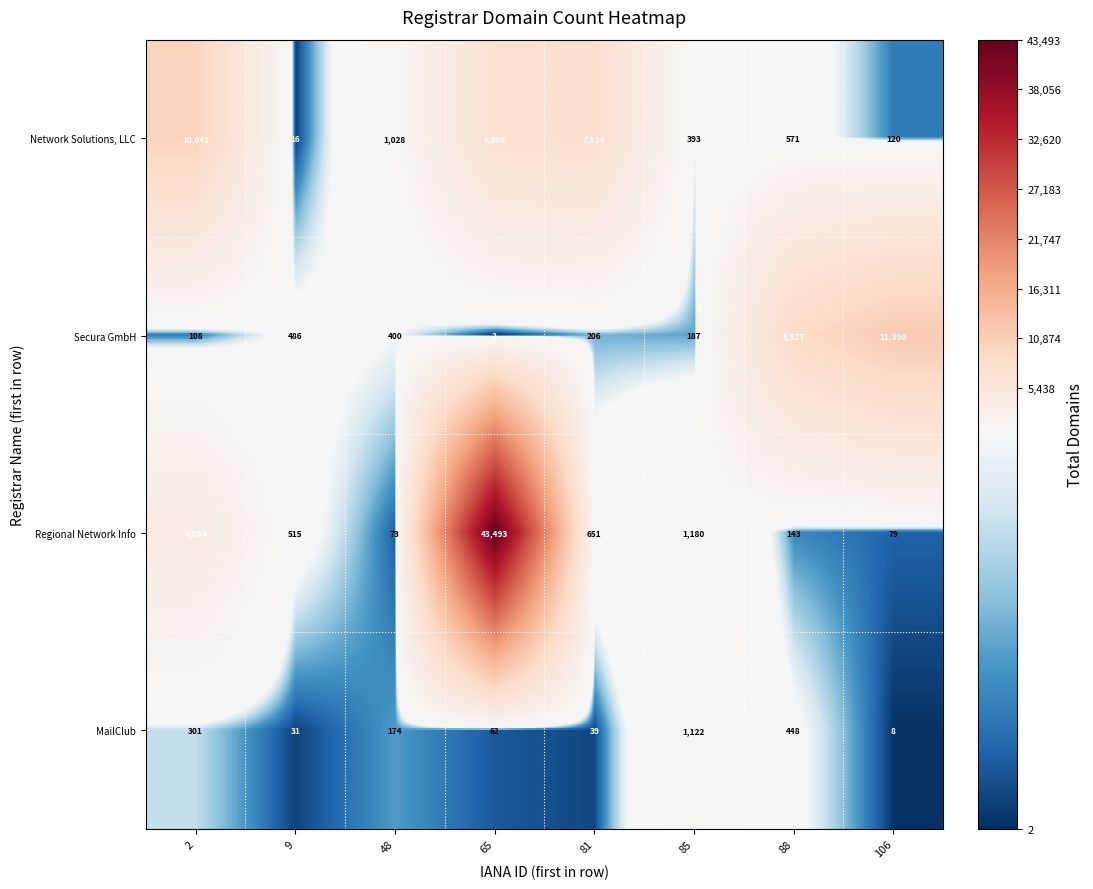

Rank the series by their maximum value, from lowest to highest.

MailClub, Network Solutions, LLC, Secura GmbH, Regional Network Info